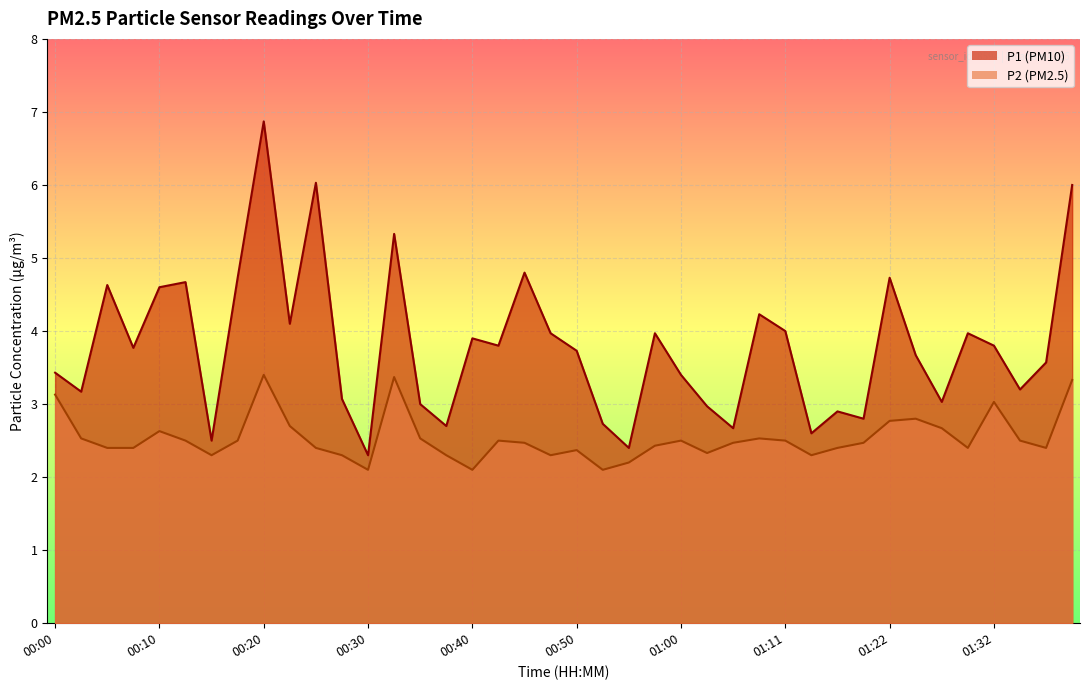

What is the spread (max minus min) of values at 00:13?

2.2